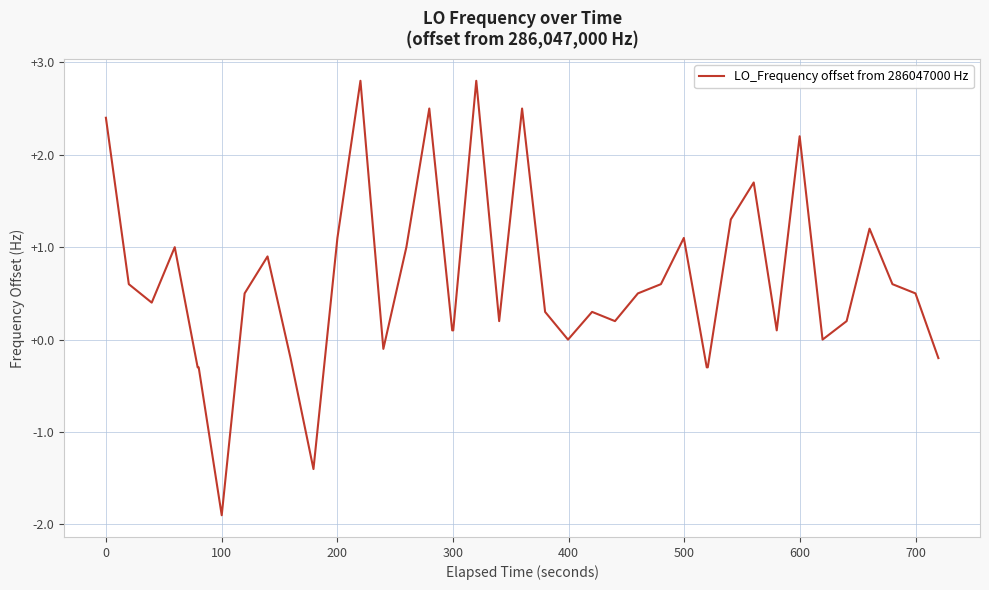

What is the average value?

0.6